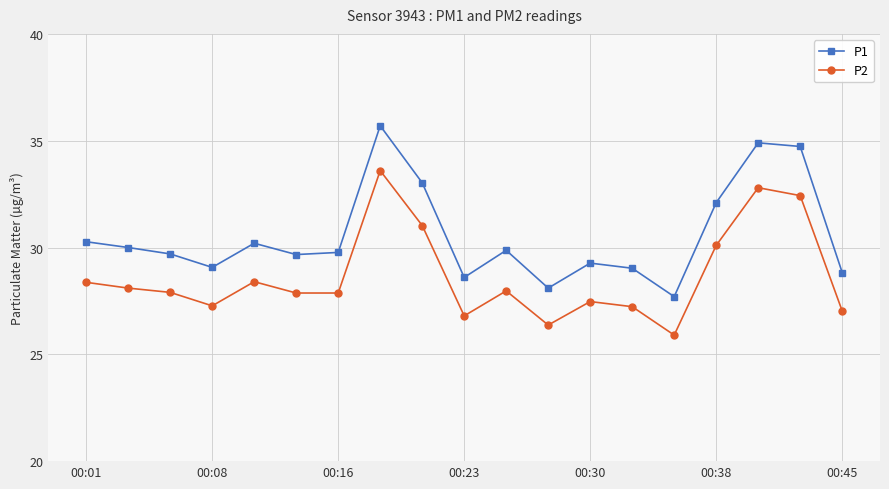

True or false: P2 and P1 intersect in this chart.

False